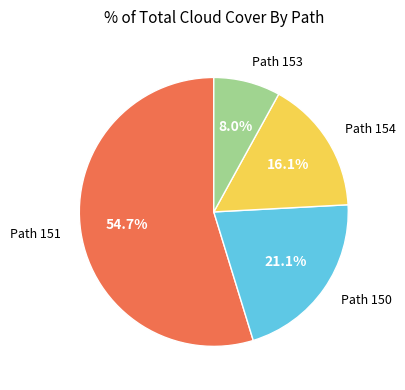

Does any single category account for the majority?

Yes